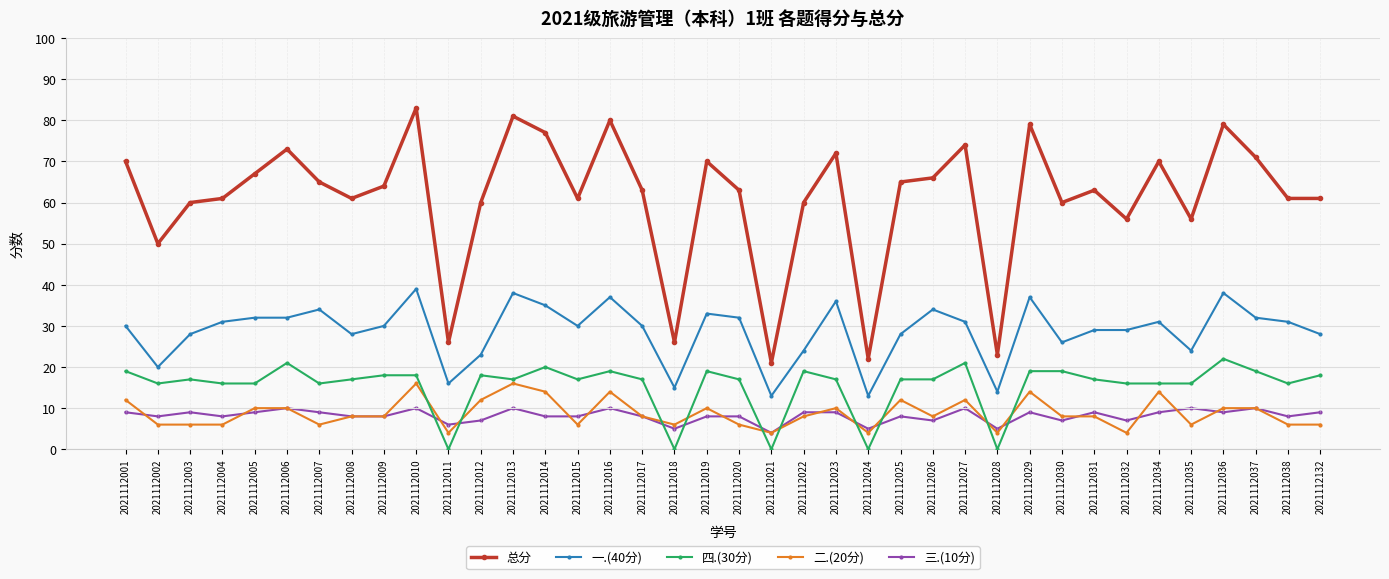

What is the value of the 一.(40分) point at the 33rd from the left?

31